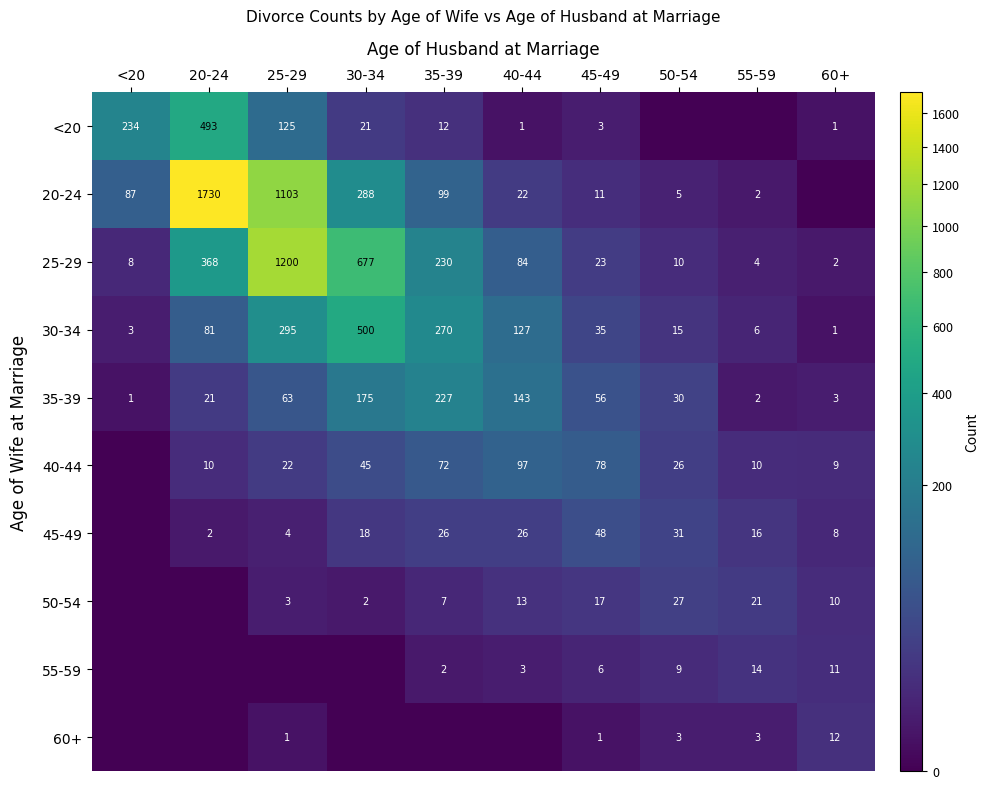

Is the value of 55-59 at 60+ greater than the value of 45-49 at 60+?

Yes